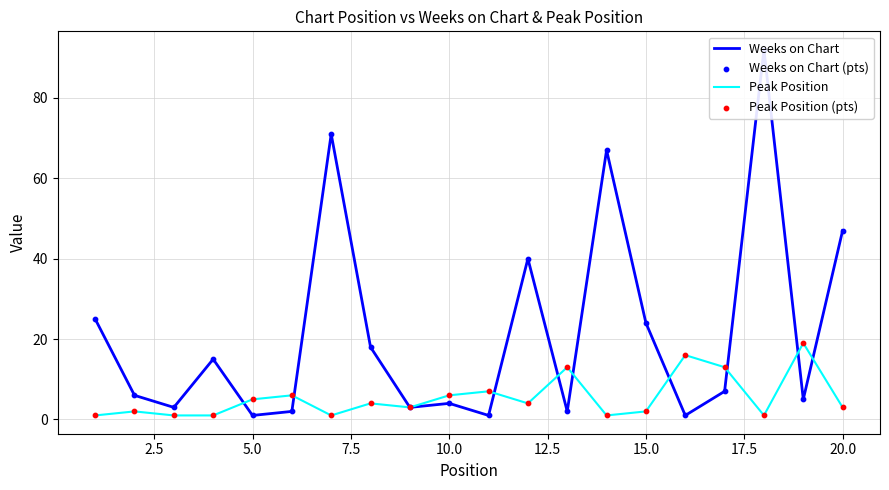

Is it true that Peak Position equals 1 at 10.0?

False